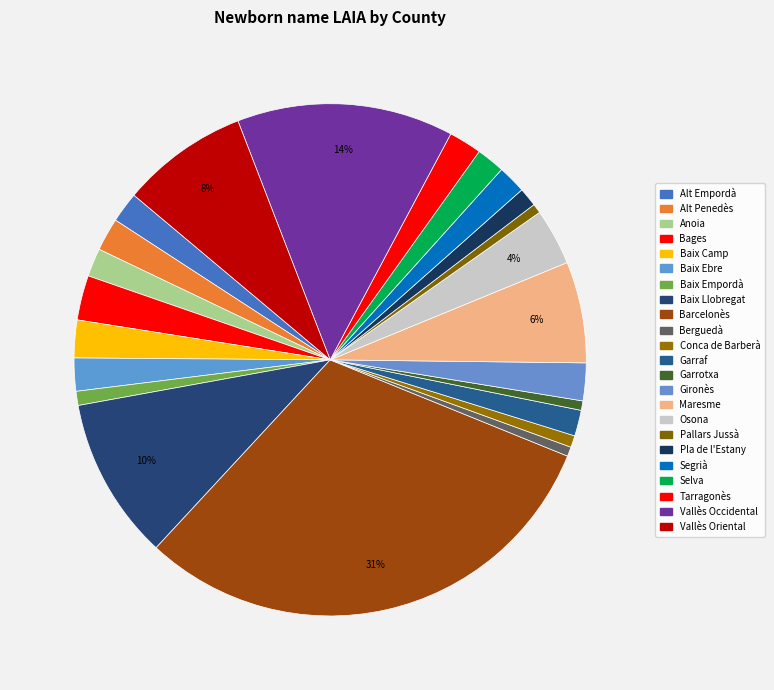

How many segments does this pie chart have?

23